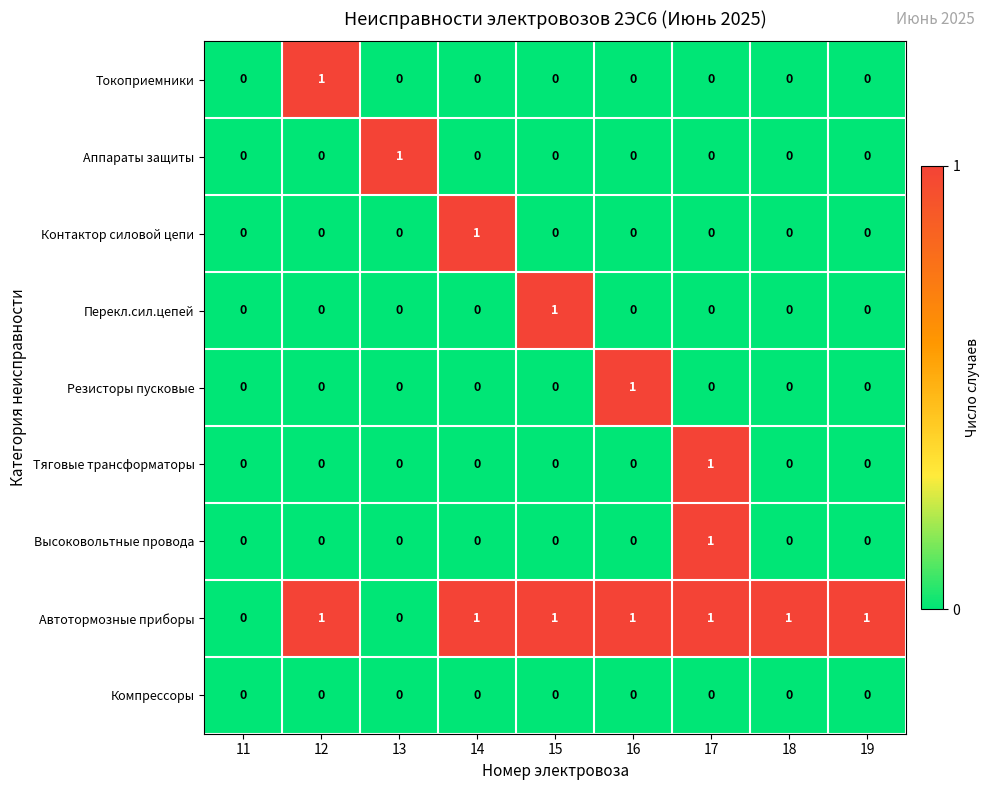

Which series has the largest total across all categories?

Автотормозные приборы